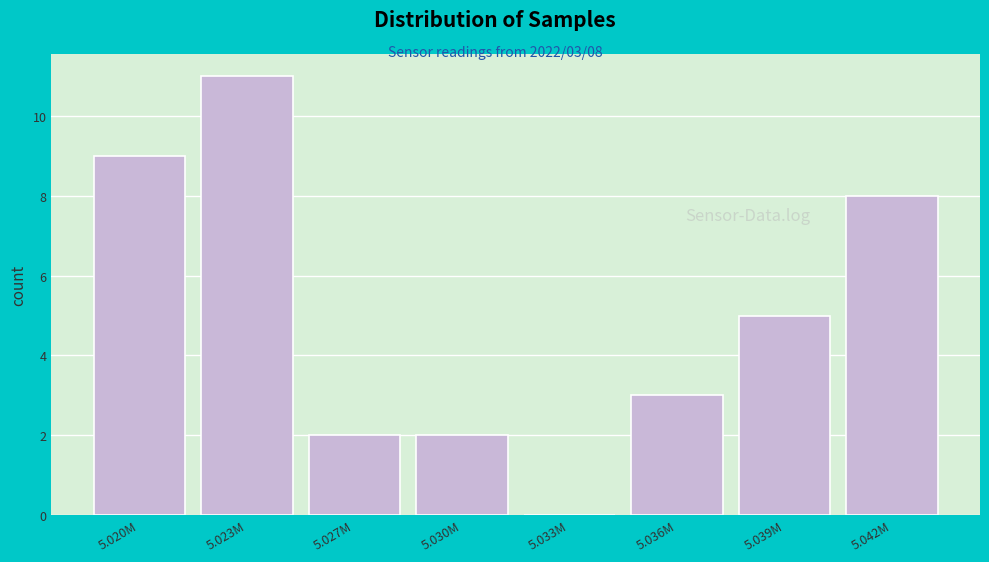

Reading right to left, extract all data points from this chart.

5.042M=8	5.039M=5	5.036M=3	5.033M=0	5.030M=2	5.027M=2	5.023M=11	5.020M=9